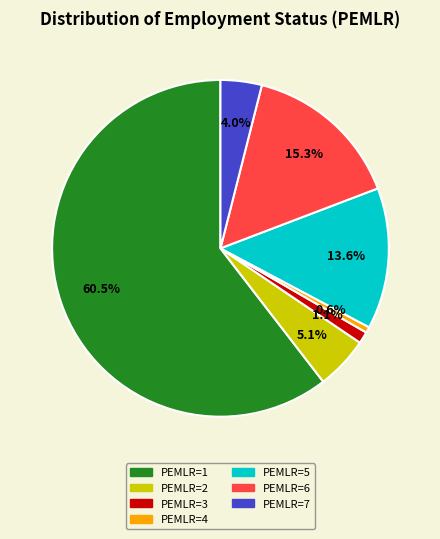

Rank the categories by value from lowest to highest.

PEMLR=4, PEMLR=3, PEMLR=7, PEMLR=2, PEMLR=5, PEMLR=6, PEMLR=1